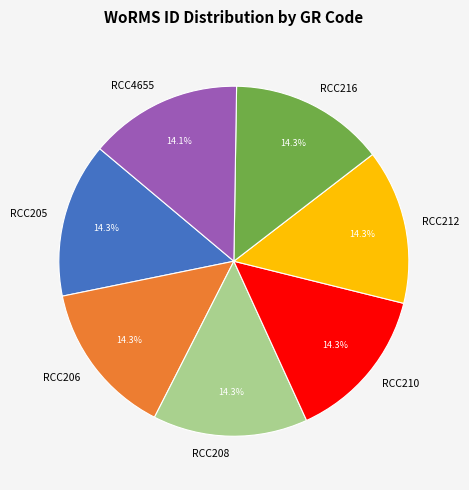

How much of the chart is everything except RCC205?

85.7%